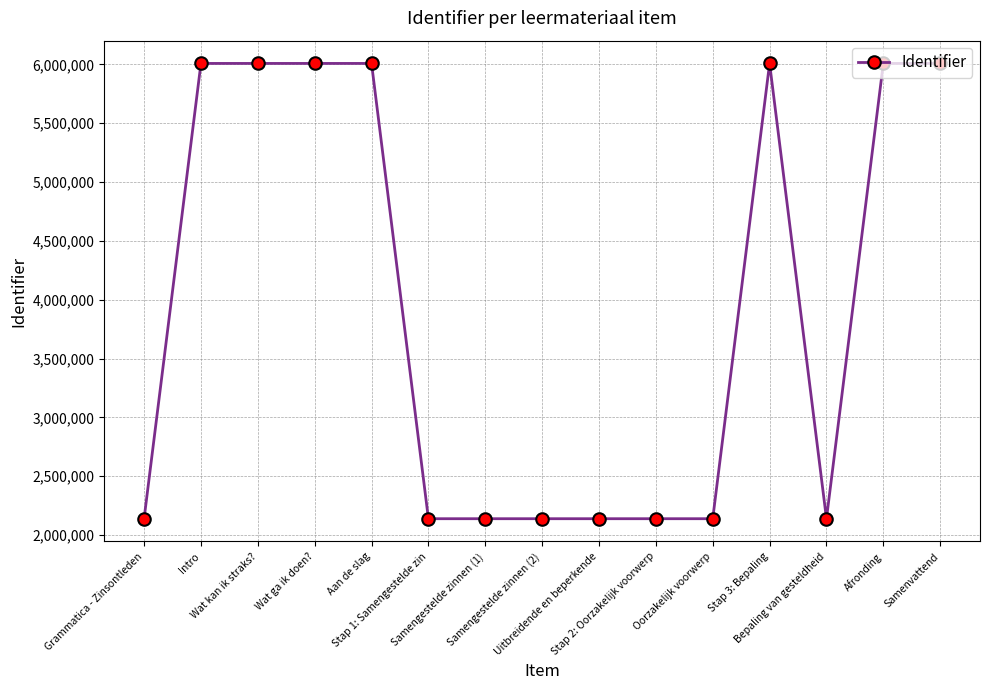

What is the smallest value displayed?

2138609